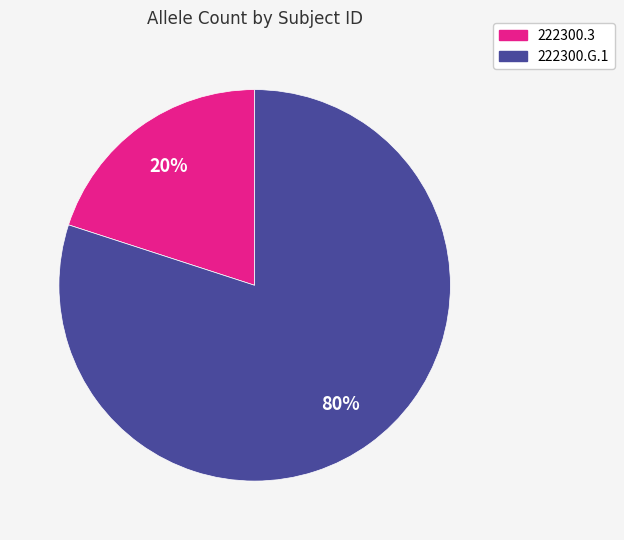

Is it true that 222300.3 is 20% of the pie?

True